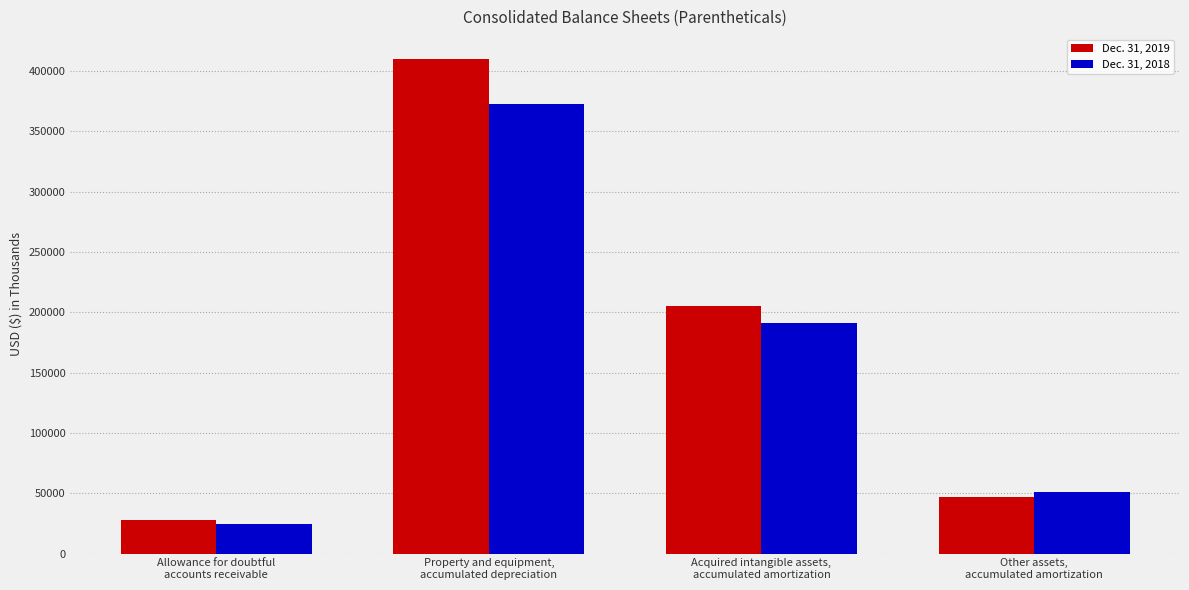

At how many categories does at least one series exceed 86402?

2